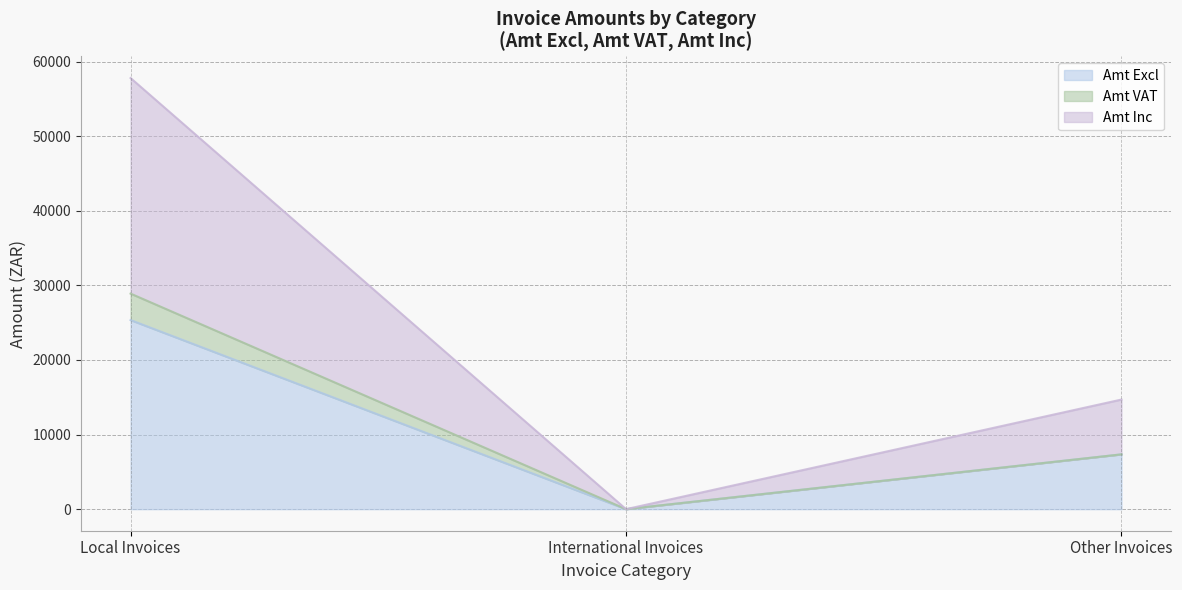

Which has a higher value, Other Invoices or International Invoices?

Other Invoices